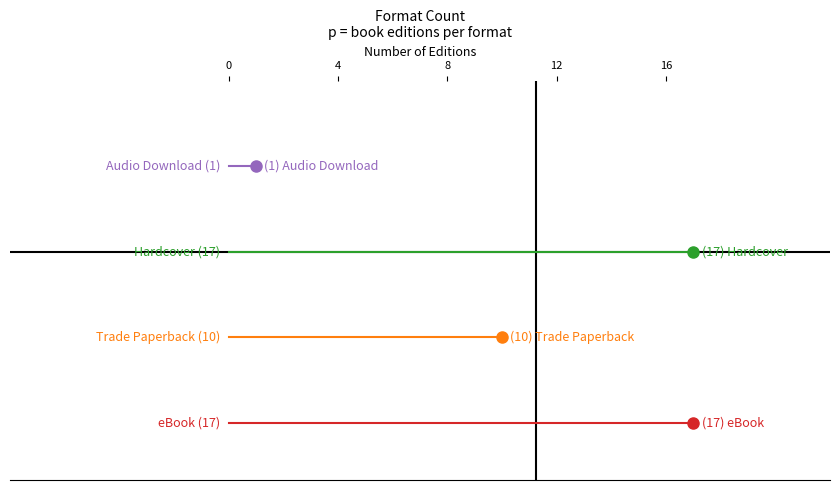

Is it true that Hardcover equals 1.8 at 4?

False